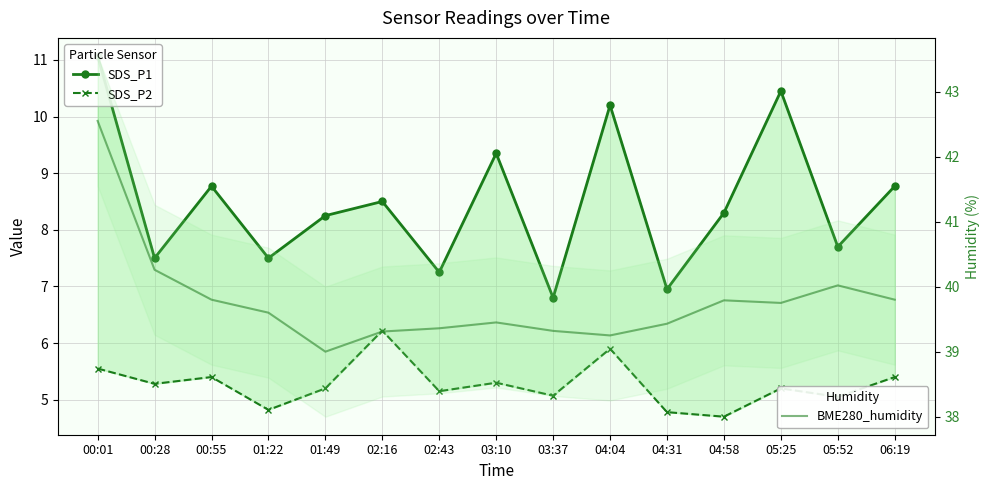

What is the difference between the maximum and minimum values in the SDS_P1 series?

4.3